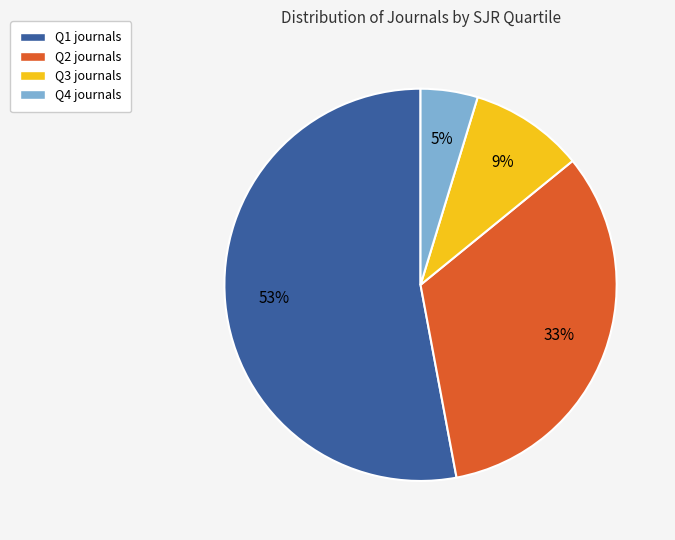

To the nearest percent, what is the difference between the Q3 and Q1 slice percentages?

44%